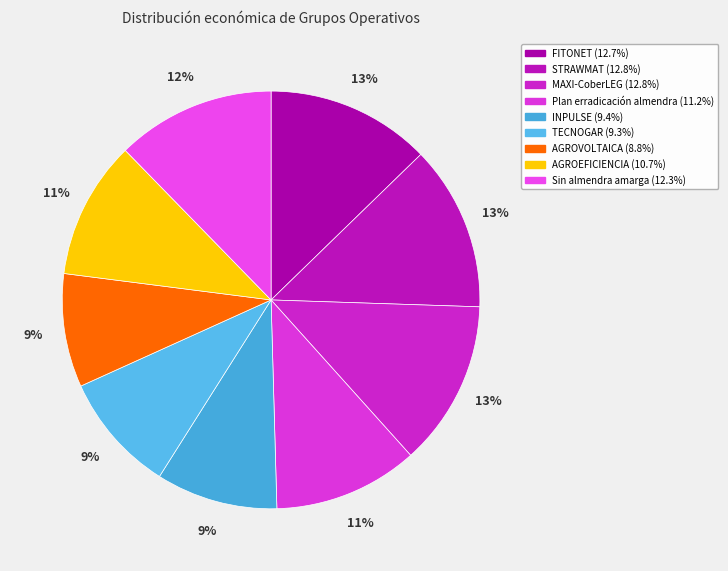

The Sin almendra amarga slice represents 5% of the pie. True or false?

False